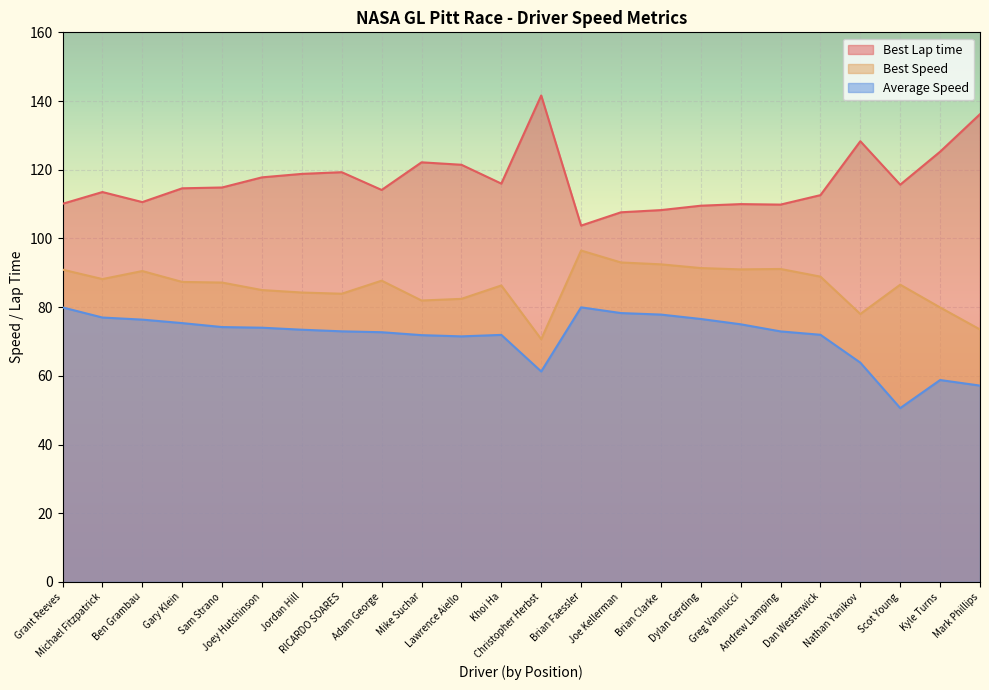

Is the value of Best Speed at Joey Hutchinson greater than the value of Average Speed at Grant Reeves?

Yes